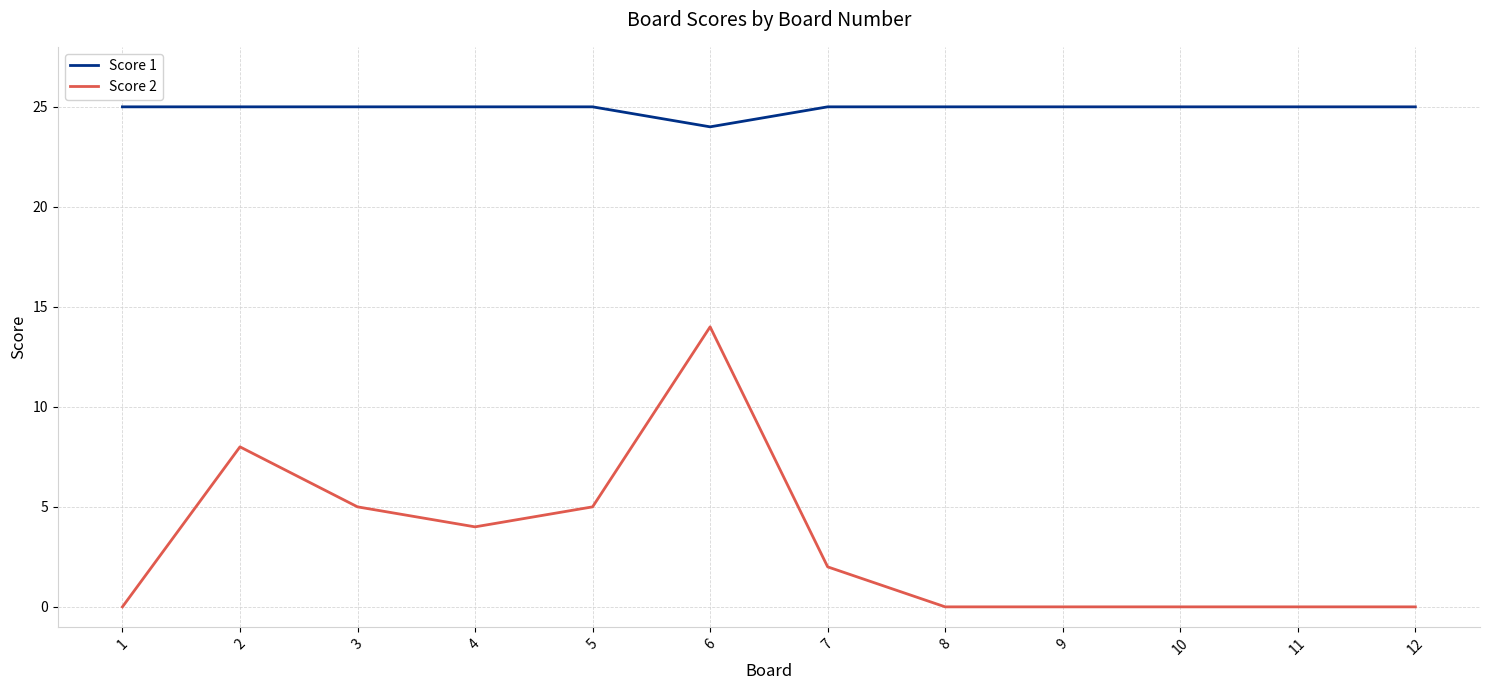

What is the difference between the highest and lowest values at 7?

23